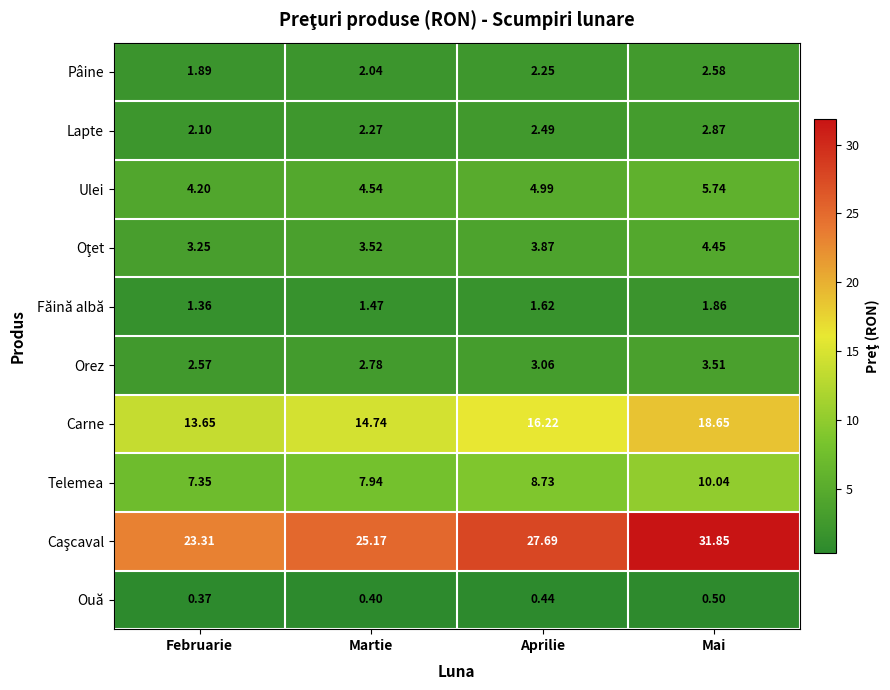

At which category is the sum across all series the highest?

Mai